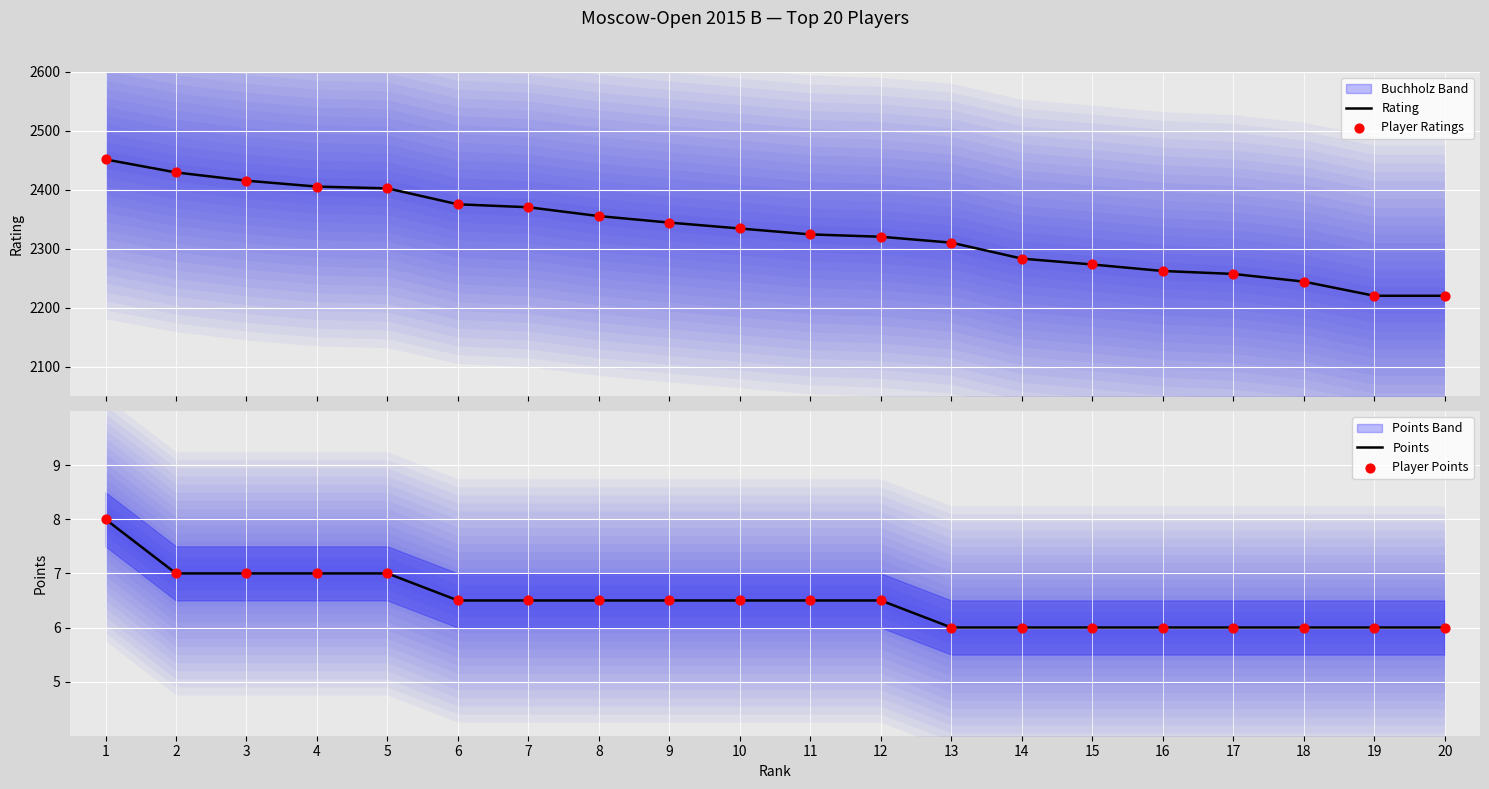

Which series reaches the minimum Y coordinate?

Points